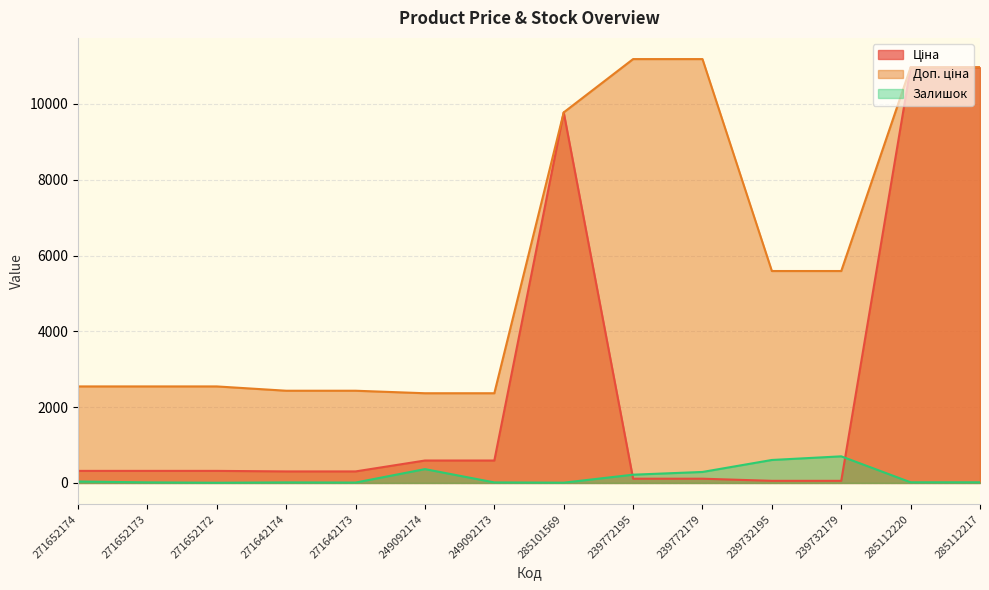

Does the chart have visible grid lines?

Yes